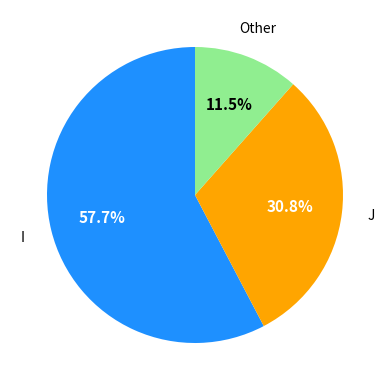

Is there a majority slice in this chart?

Yes